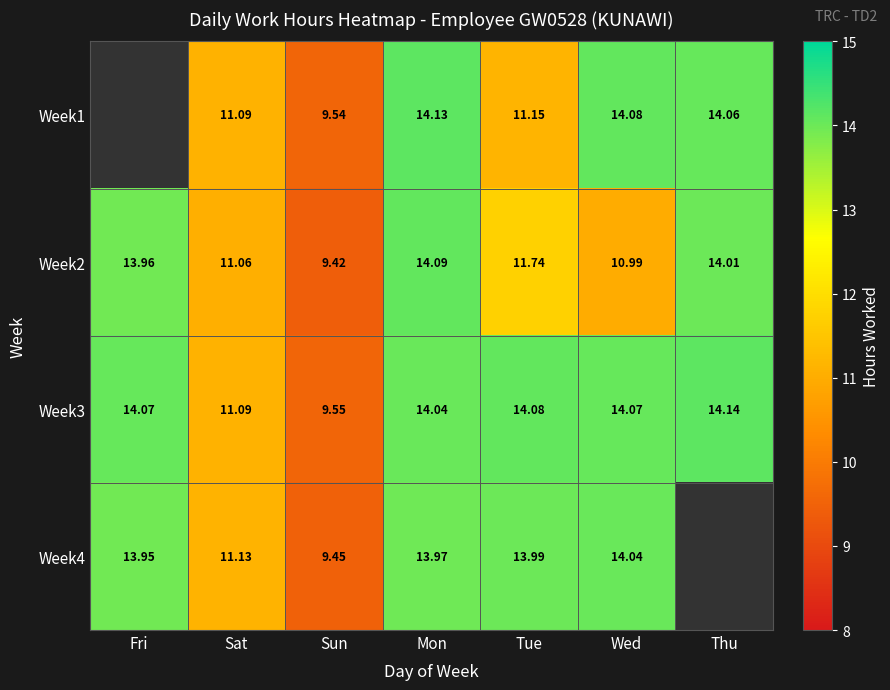

Is the value of Week2 at Thu greater than the value of Week3 at Tue?

No